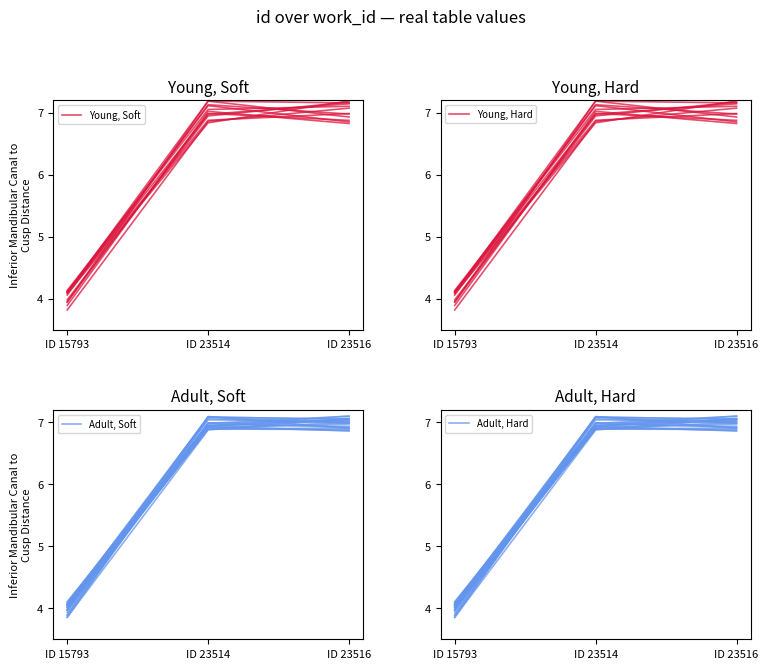

How many values in the Adult, Soft series are below 6?

1